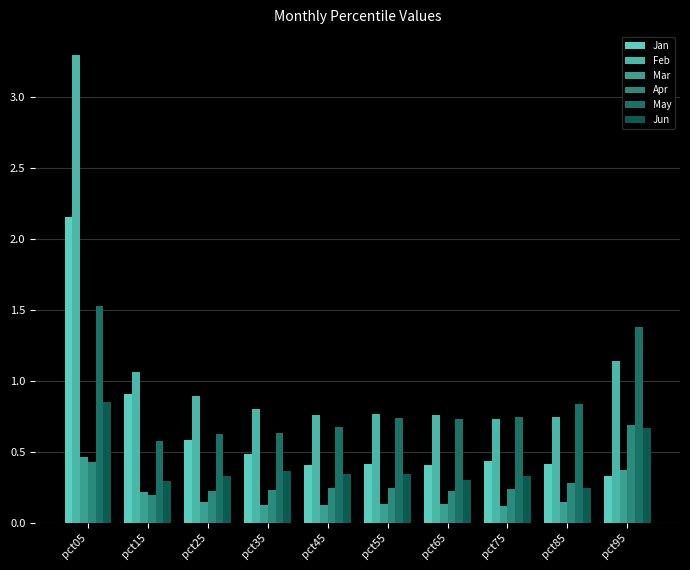

Which category has the lowest value in the Apr series?

pct15